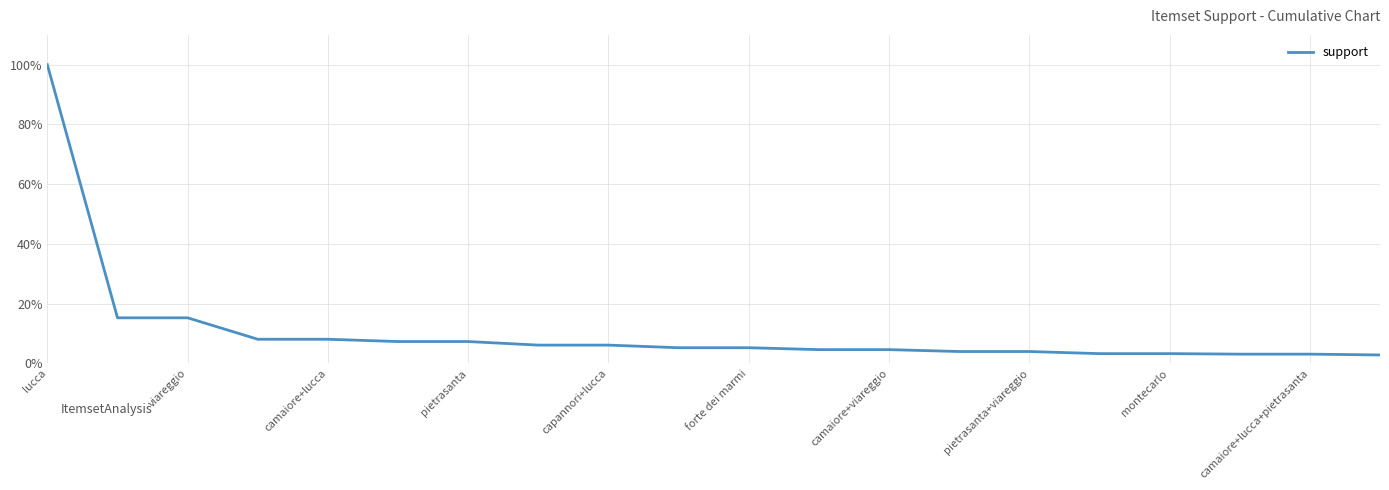

What is the label of the 20th point from the left?

19